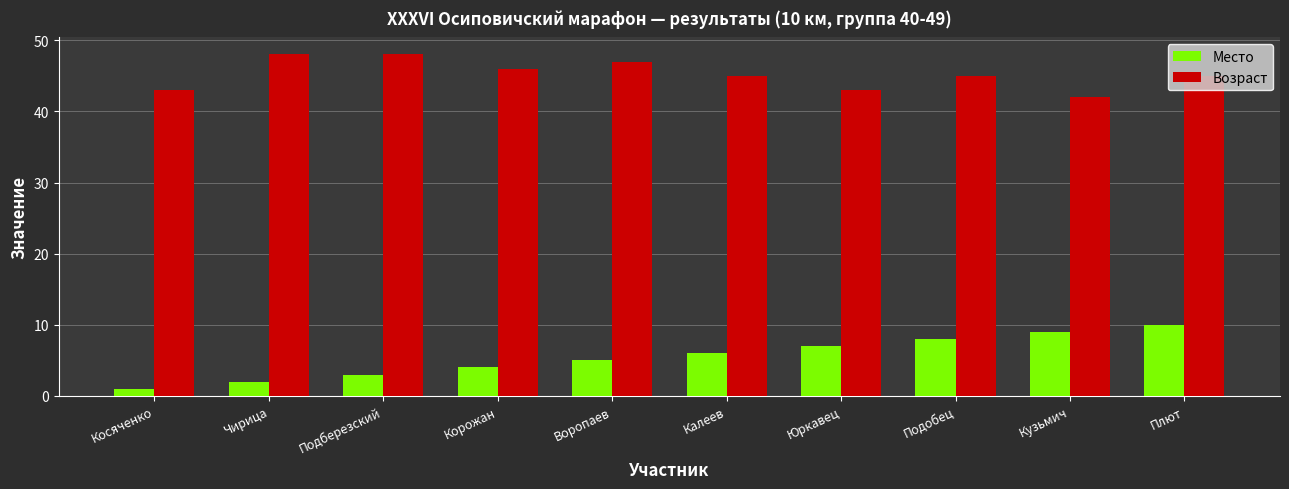

What is the difference between the Возраст values at Чирица and Калеев?

3